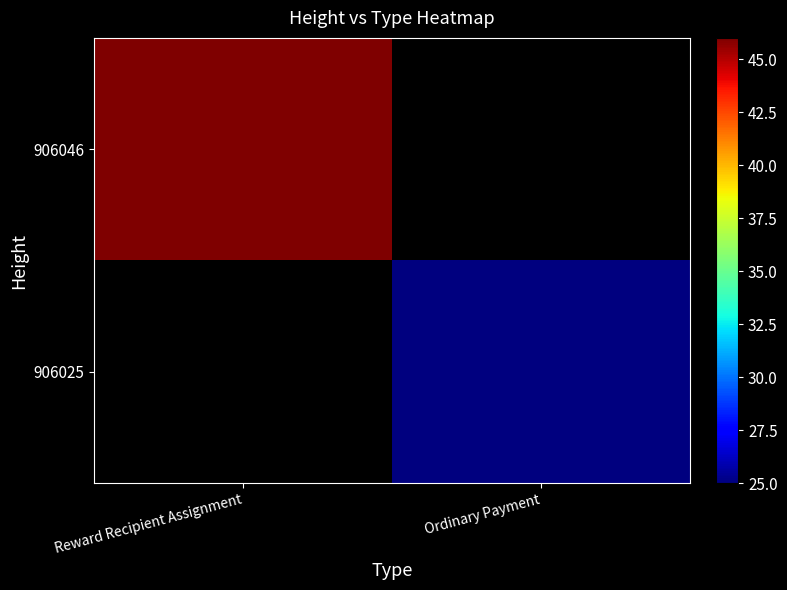

How many data points does each series have?

2